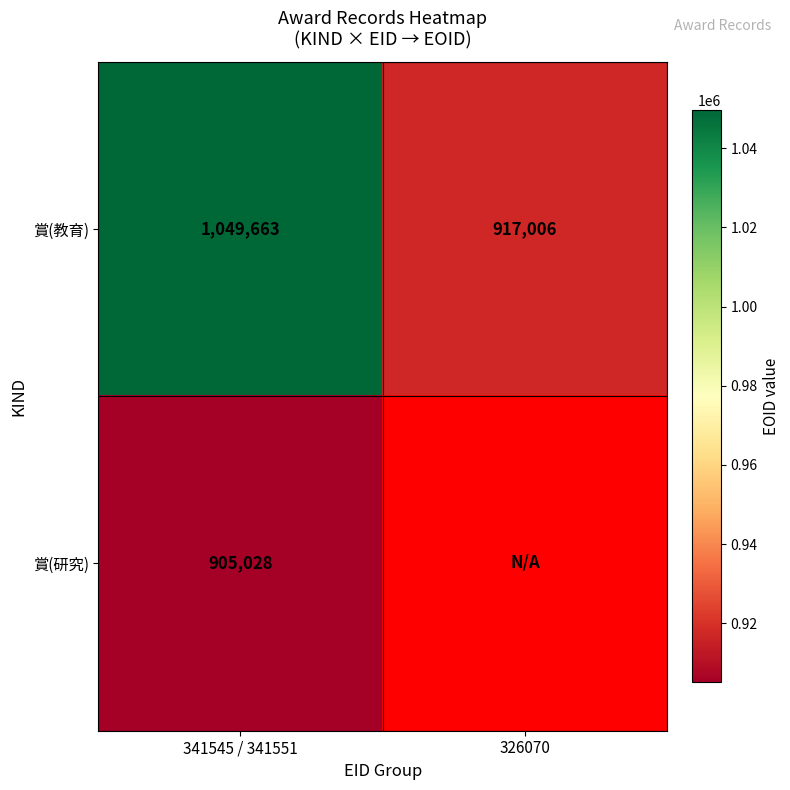

Is it true that 賞(教育) equals 917006 at 326070?

True